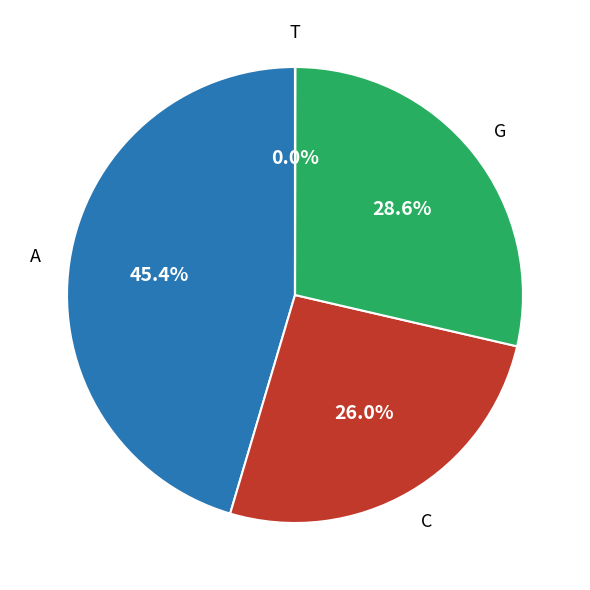

Is there any slice that represents more than half of the pie?

No